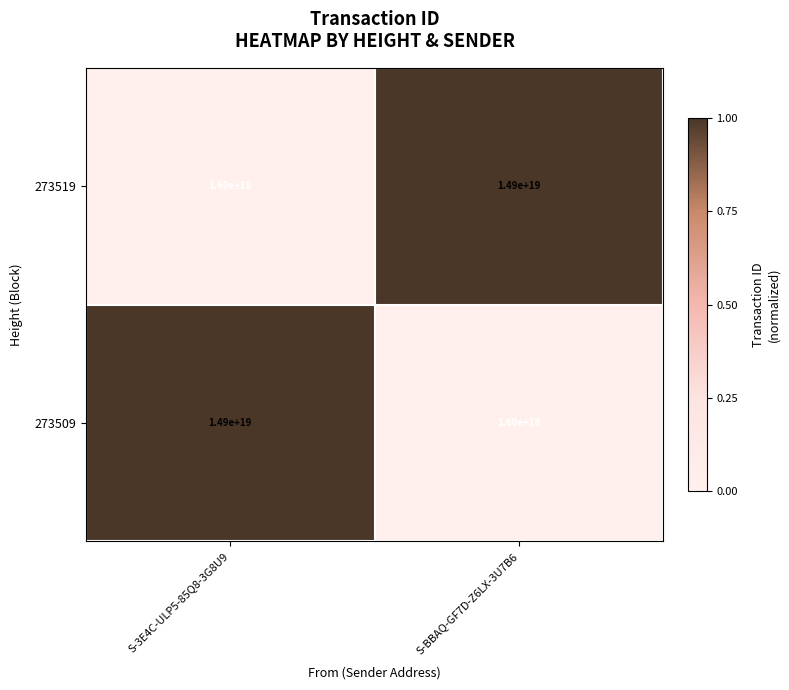

At S-3E4C-ULP5-85Q8-3G8U9, list the series in order from smallest to largest.

273519, 273509